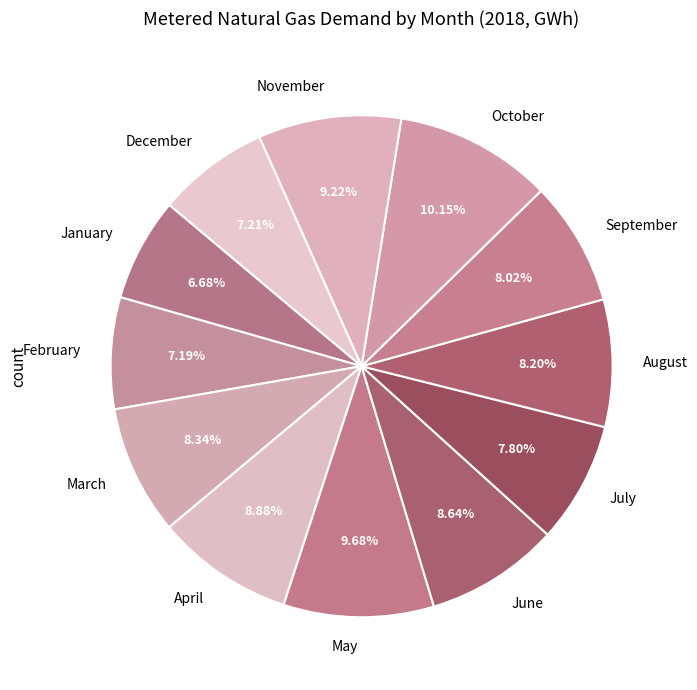

The October slice represents 16% of the pie. True or false?

False